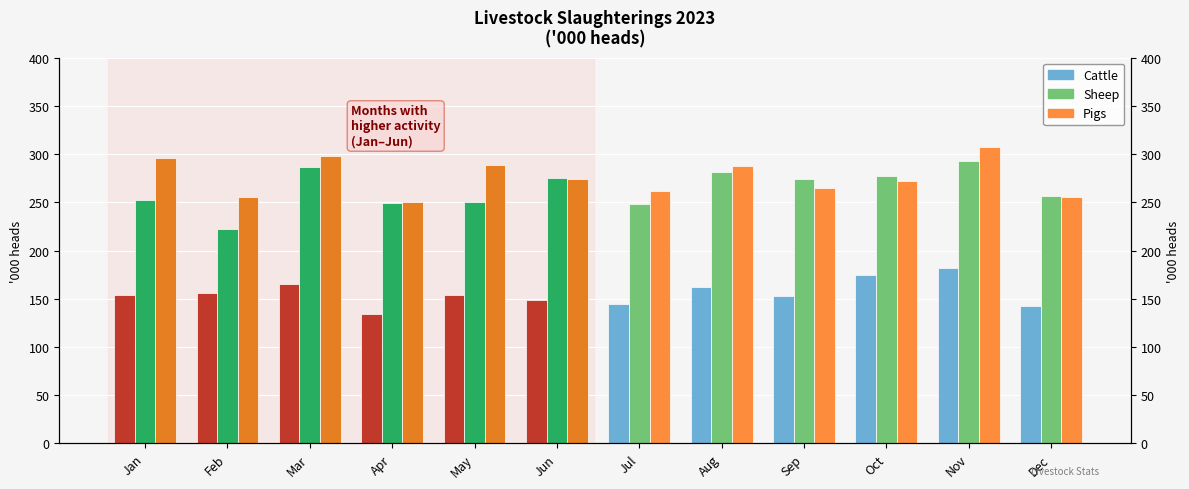

At which label does Cattle first exceed 153?

Jan